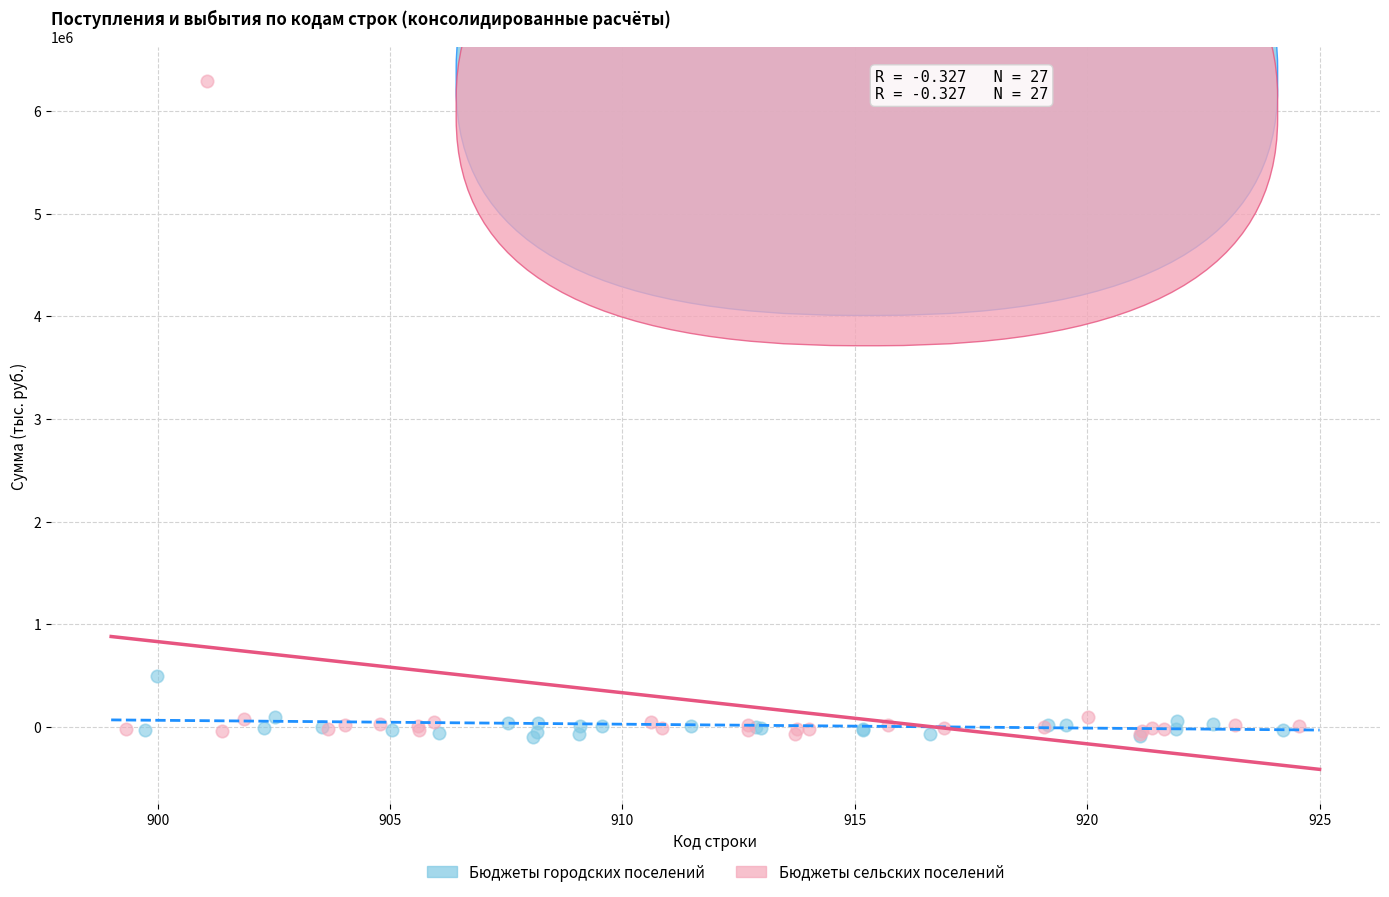

Which series has the widest spread of Y values?

Бюджеты сельских поселений